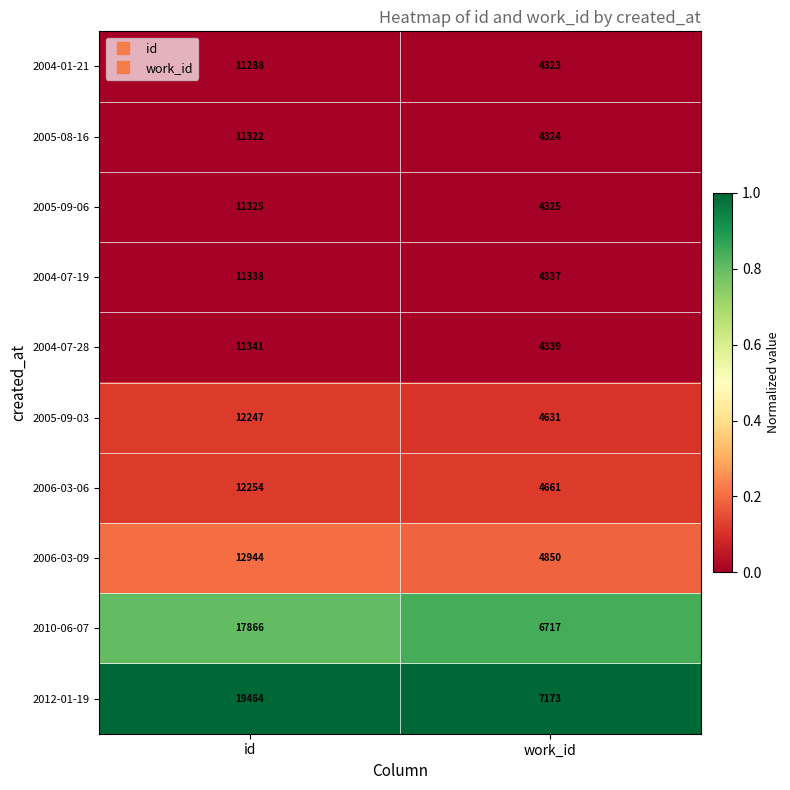

What is the lowest value of the 2006-03-06 series?

4661